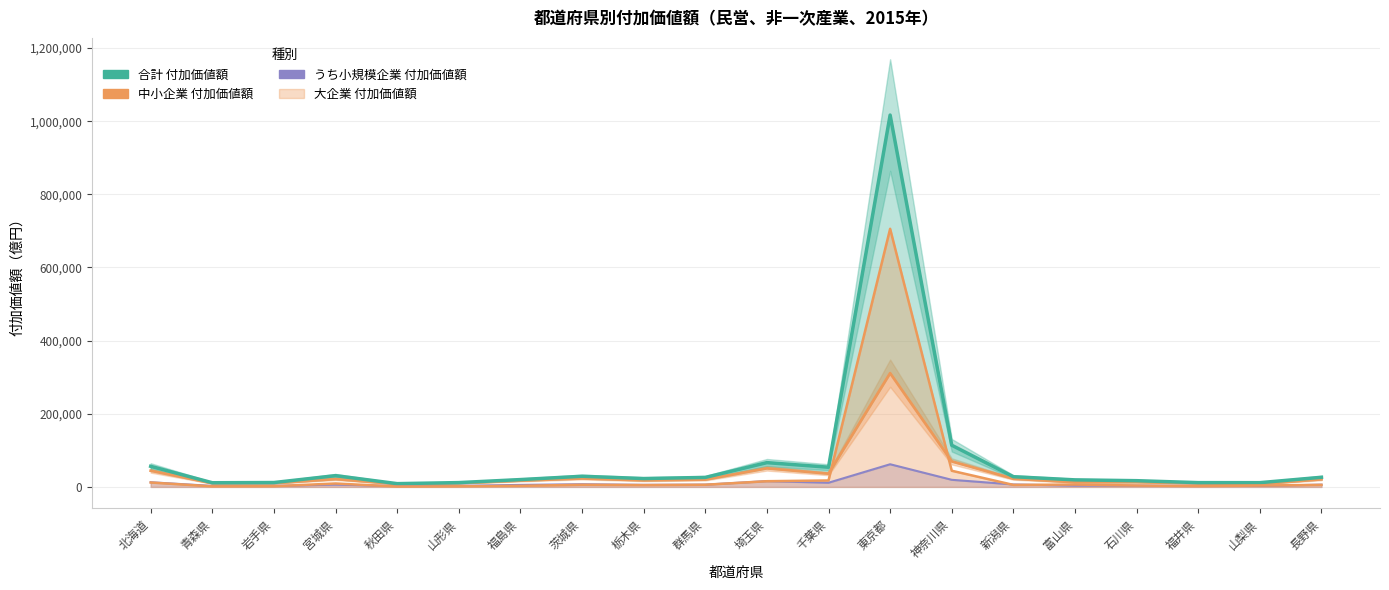

True or false: 合計 付加価値額 and 大企業 付加価値額 cross at least once.

False